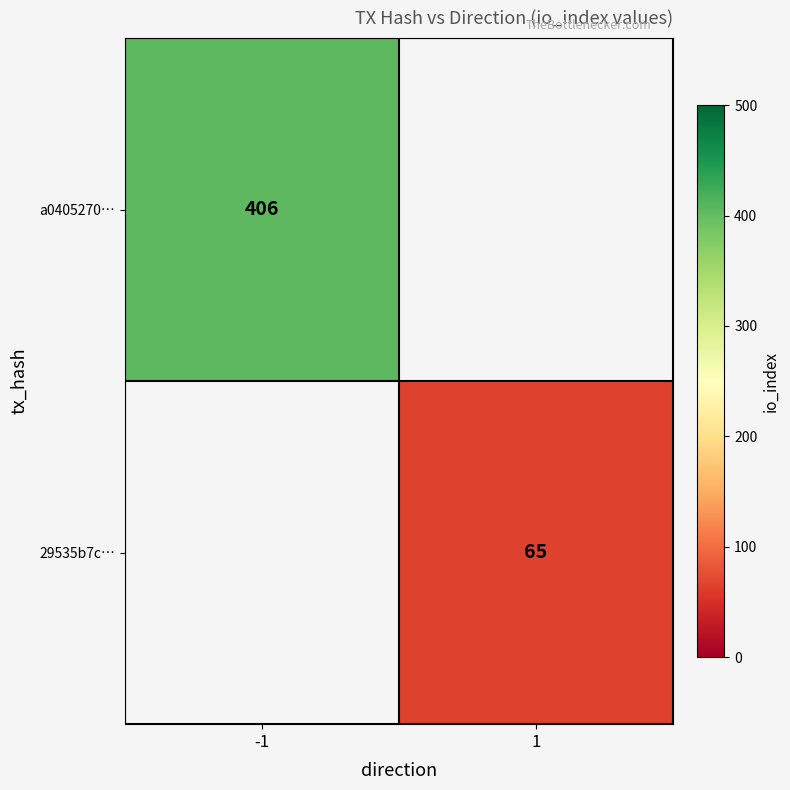

True or false: a0405270… has a value of 406 at -1.

True